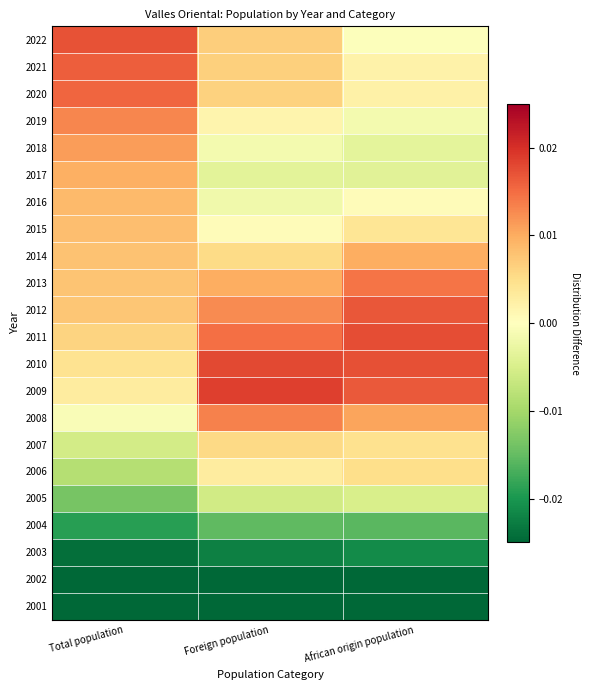

How many categories are shown in the chart?

3